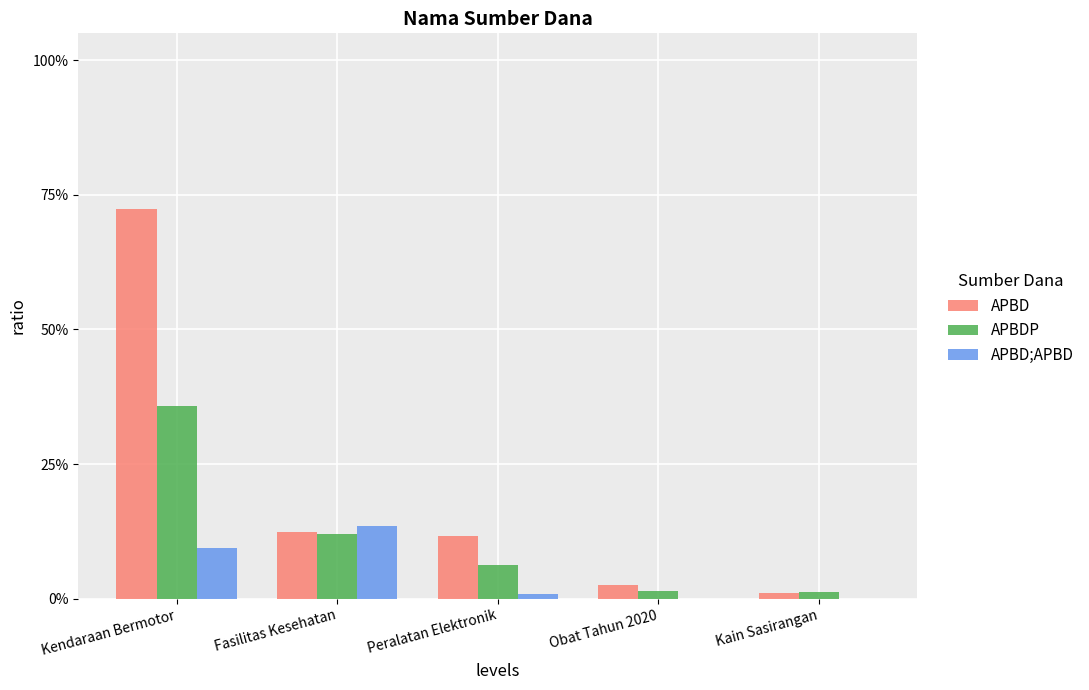

Reading left to right, extract all data points from this chart.

APBD: Kendaraan Bermotor=0.7	Fasilitas Kesehatan=0.1	Peralatan Elektronik=0.1	Obat Tahun 2020=0.0	Kain Sasirangan=0.0
APBDP: Kendaraan Bermotor=0.4	Fasilitas Kesehatan=0.1	Peralatan Elektronik=0.1	Obat Tahun 2020=0.0	Kain Sasirangan=0.0
APBD;APBD: Kendaraan Bermotor=0.1	Fasilitas Kesehatan=0.1	Peralatan Elektronik=0.0	Obat Tahun 2020=0.0	Kain Sasirangan=0.0